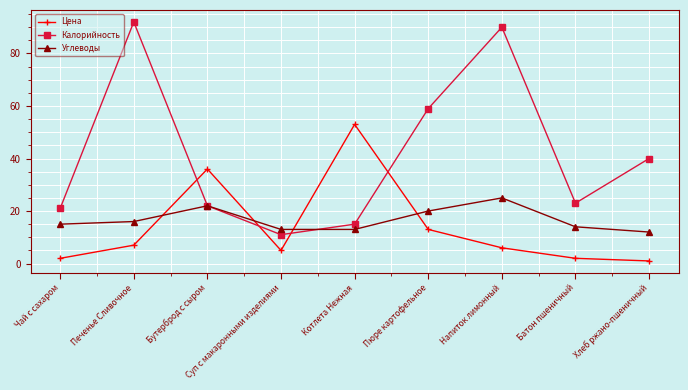

True or false: Калорийность has more than 1 points higher than both neighbors.

True